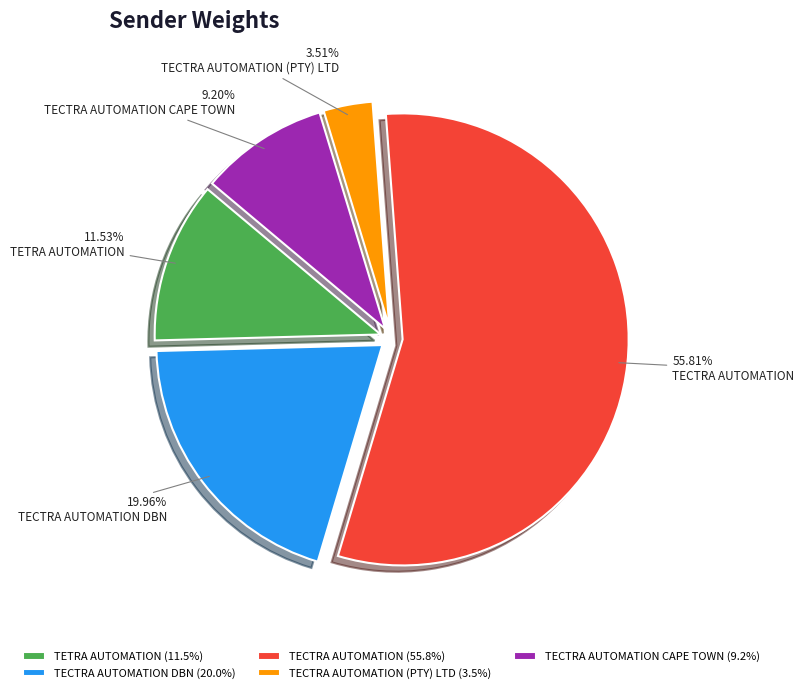

Which has a higher value, TECTRA AUTOMATION DBN or TECTRA AUTOMATION (PTY) LTD?

TECTRA AUTOMATION DBN